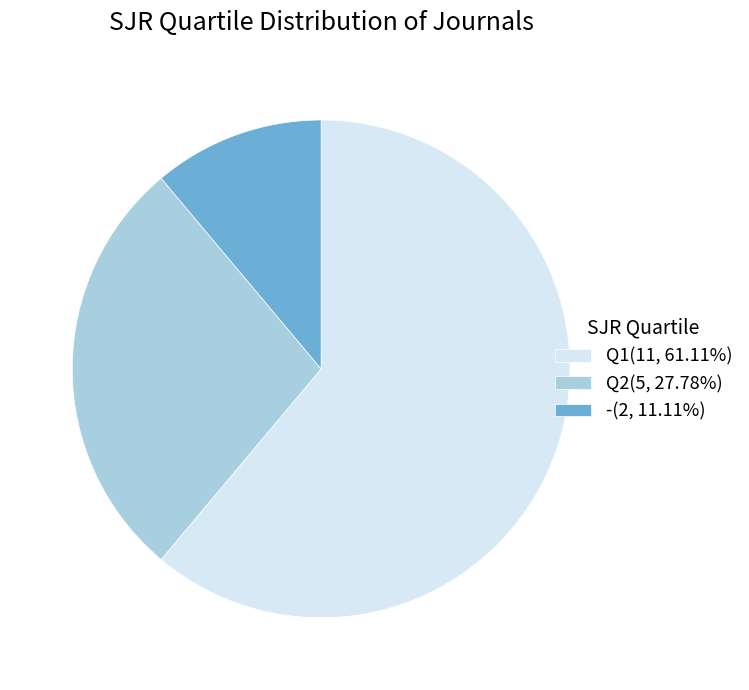

What is the ratio of the value at -(2, 11.11%) to the value at Q2(5, 27.78%)?

0.4